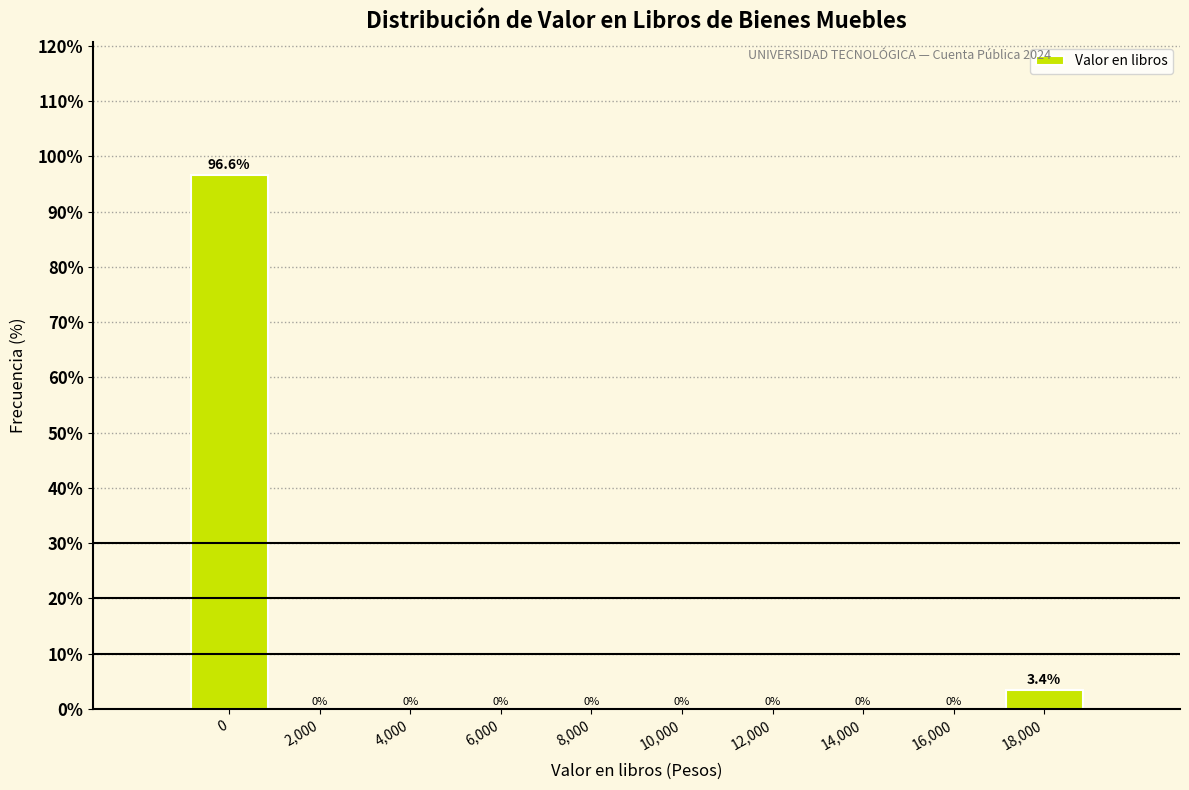

Reading left to right, list all the values displayed in this chart.

0=96.6	2,000=0.0	4,000=0.0	6,000=0.0	8,000=0.0	10,000=0.0	12,000=0.0	14,000=0.0	16,000=0.0	18,000=3.4